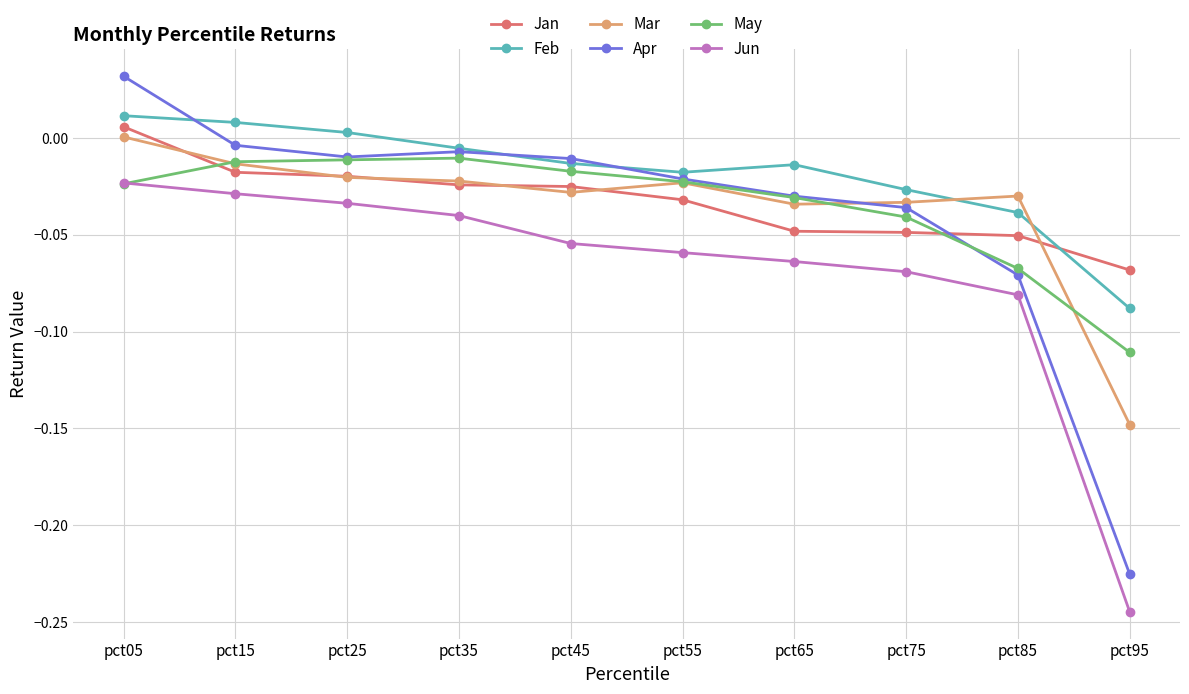

What is the difference between the second highest and minimum values in the Apr series?

0.2